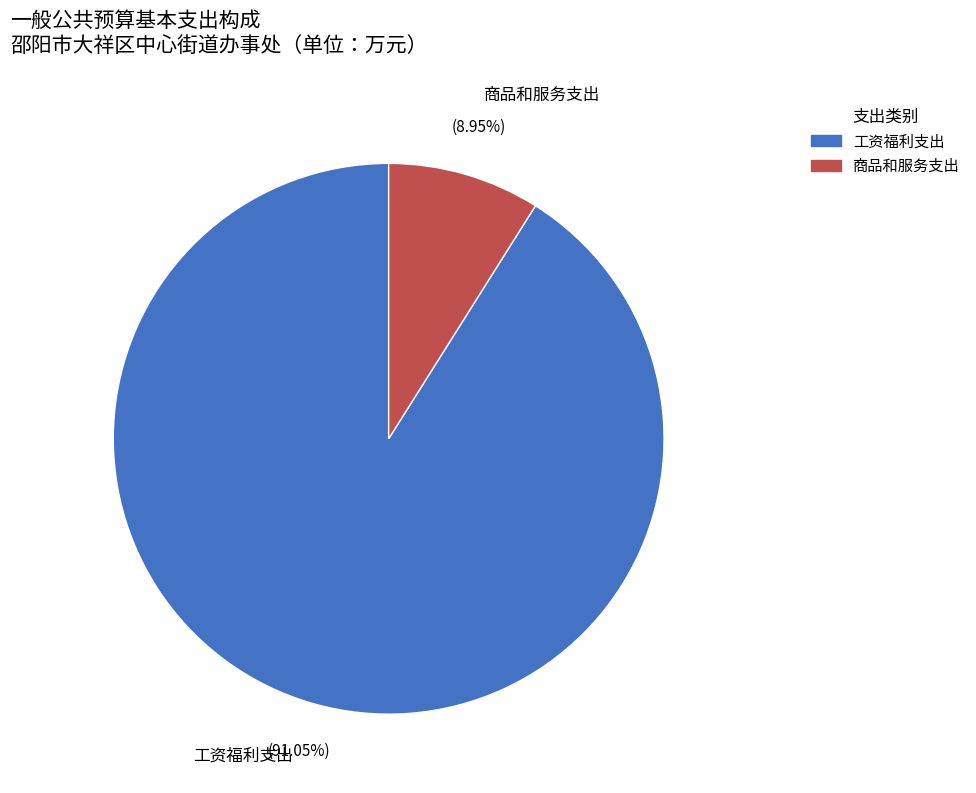

Does any single category account for the majority?

Yes